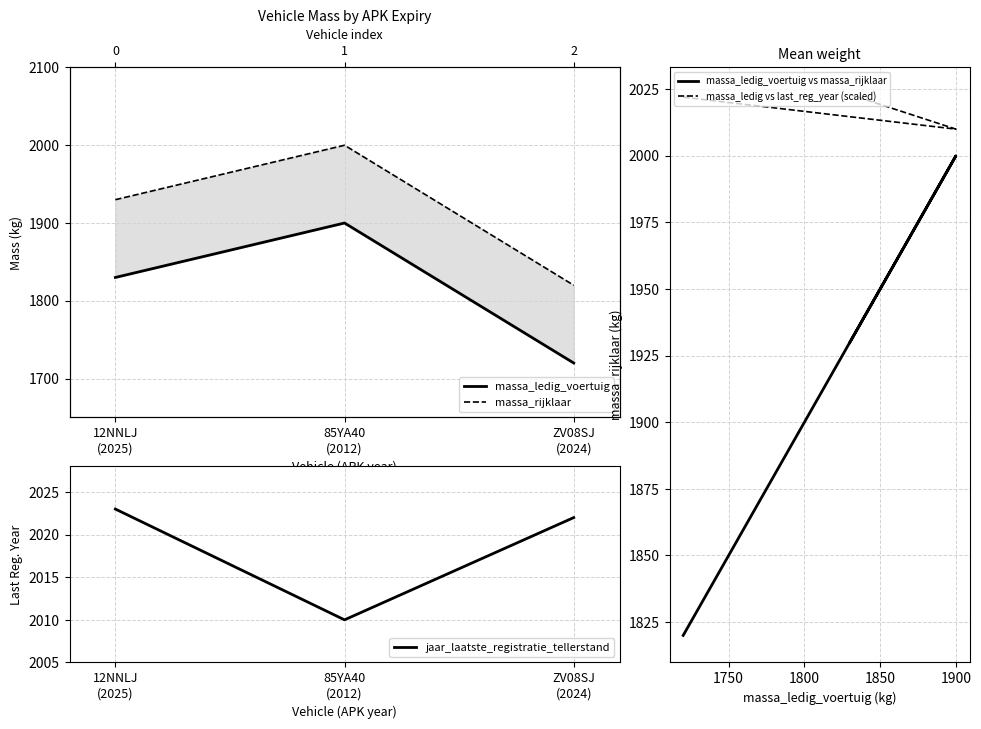

At which label is jaar_laatste_registratie_tellerstand closest to 2016?

85YA40
(2012)